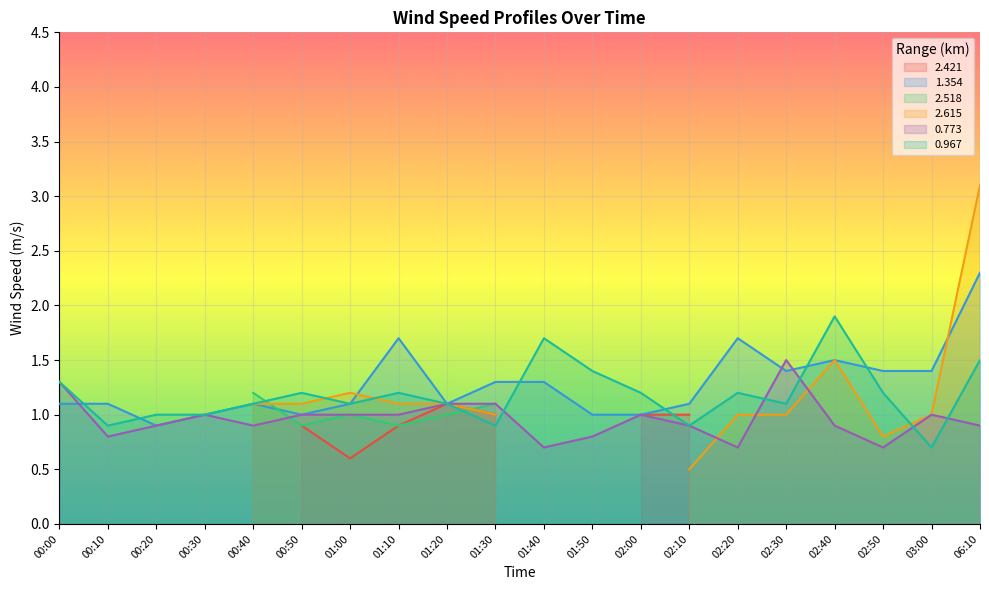

The 1.354 series shows 0.6 at 00:10. True or false?

False